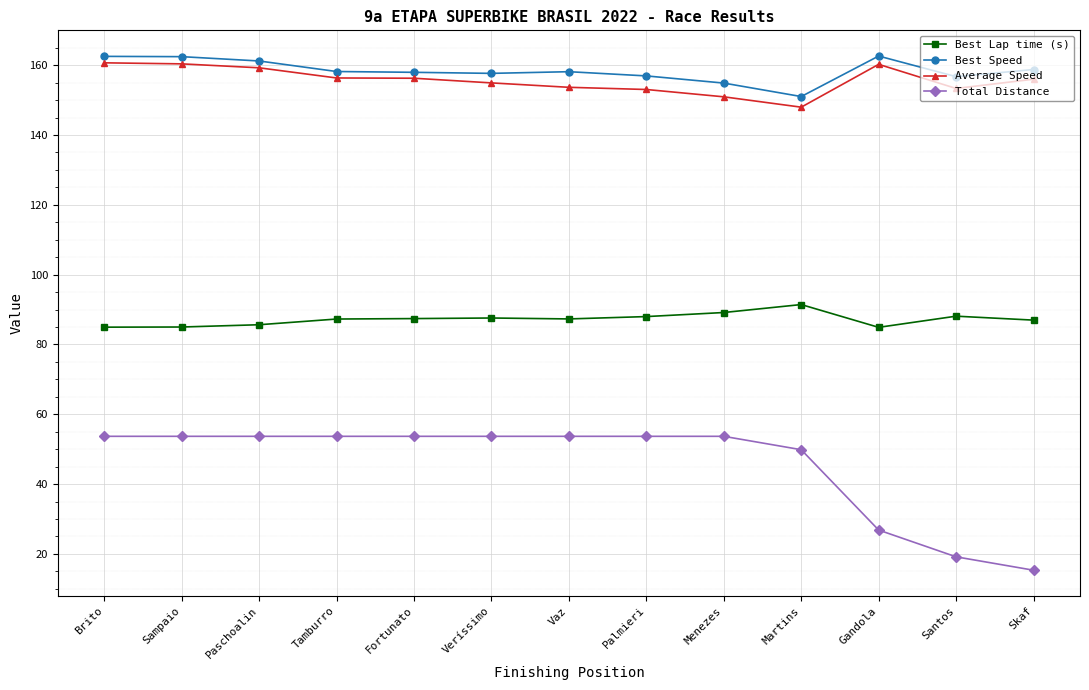

What is the lowest value of the Best Lap time (s) series?

84.9